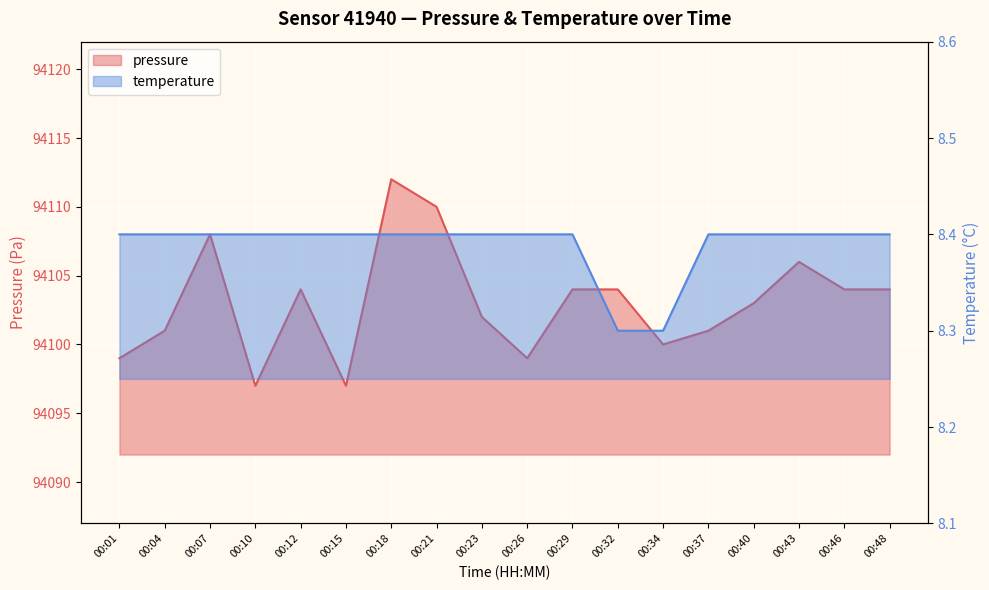

True or false: pressure has more than 0 interior local peaks.

True